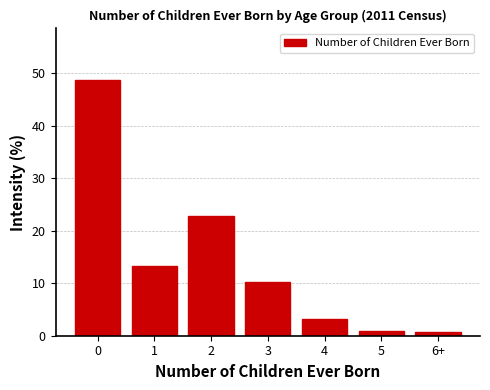

The value at 0 is 48.7. True or false?

True